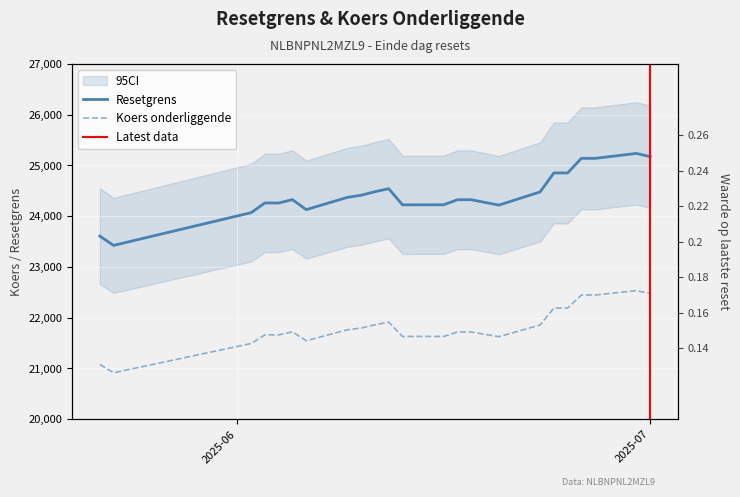

True or false: Resetgrens and Koers onderliggende intersect in this chart.

False